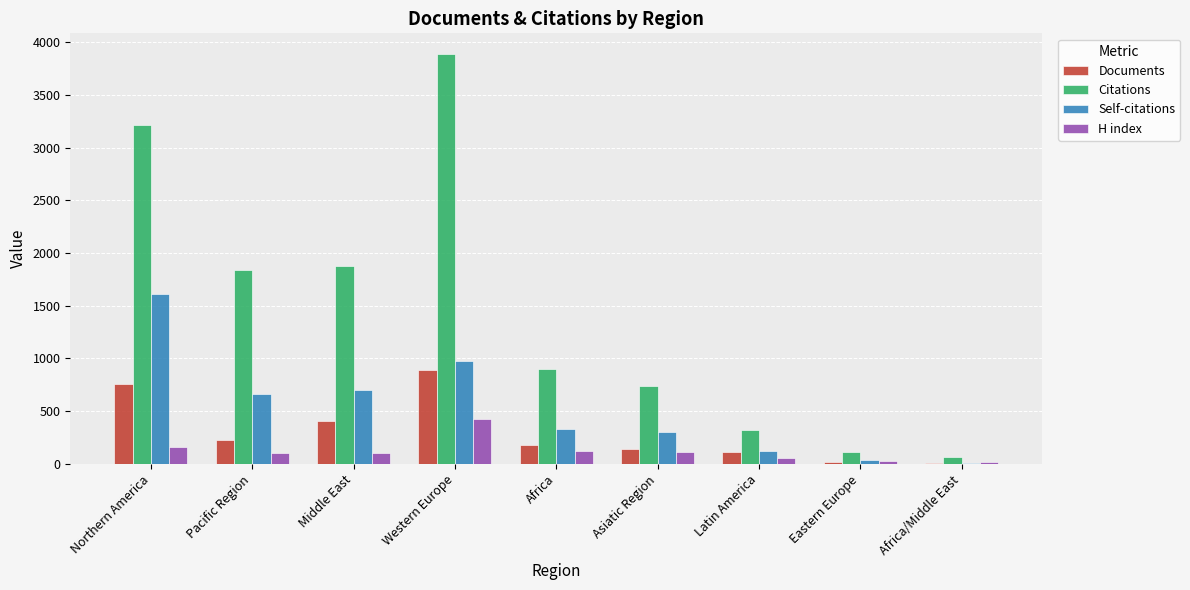

What is the maximum value shown in the chart?

3891